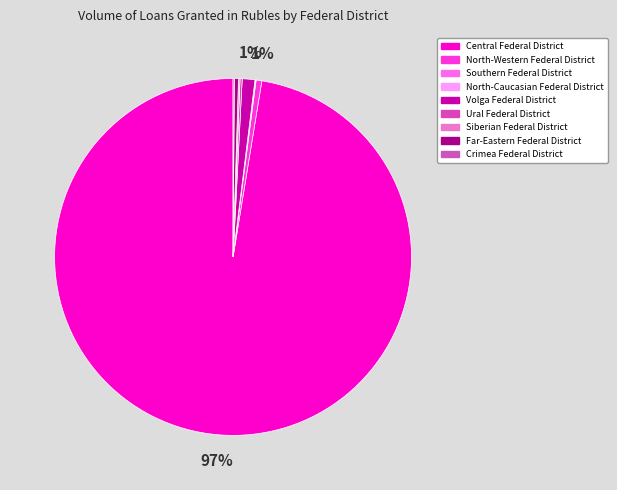

What is the smallest slice in the pie chart?

North-Caucasian Federal District